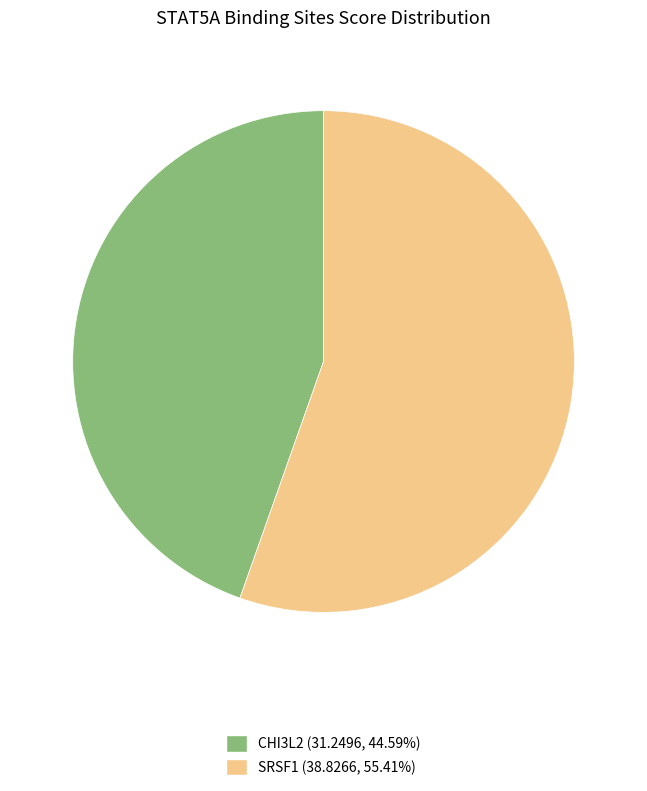

Is there a majority slice in this chart?

Yes